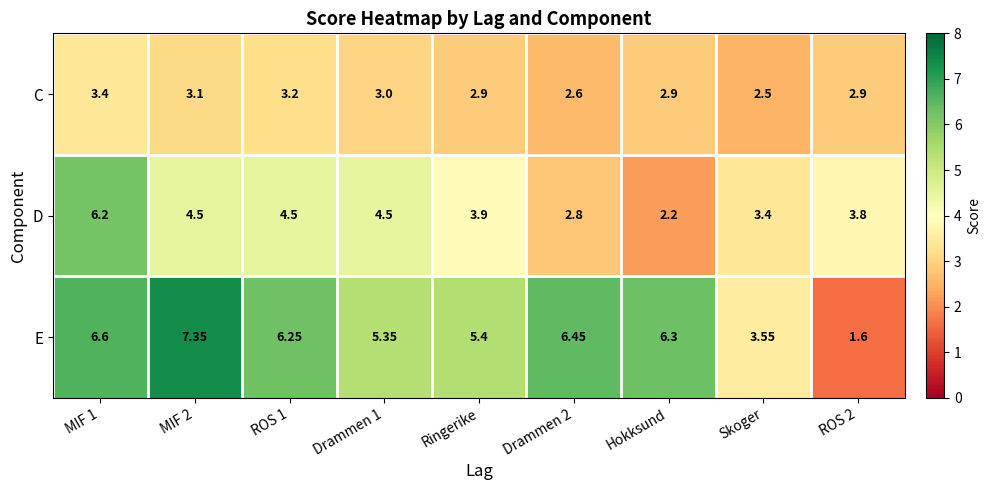

List the series in order of their peak value, lowest first.

C, D, E